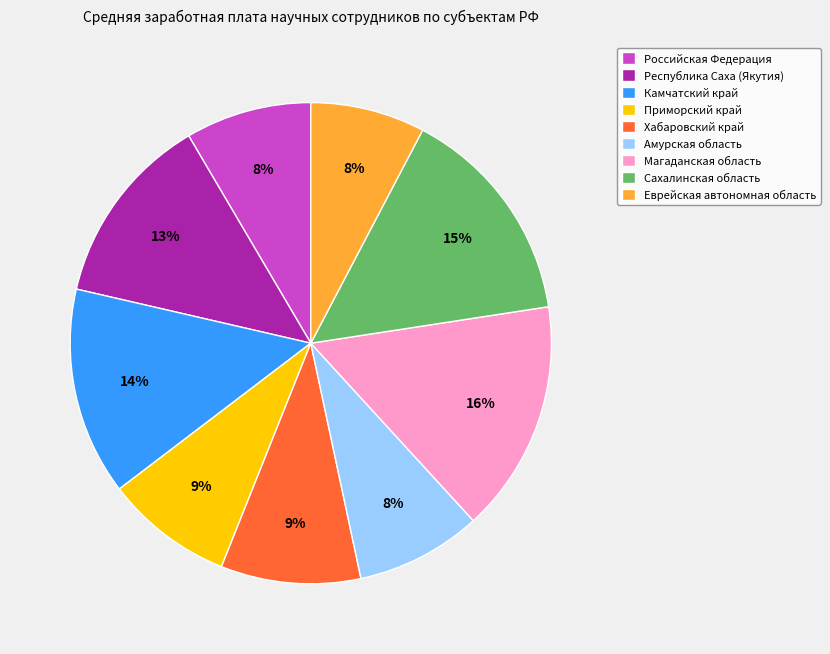

Does Сахалинская область represent more than half of the total?

No